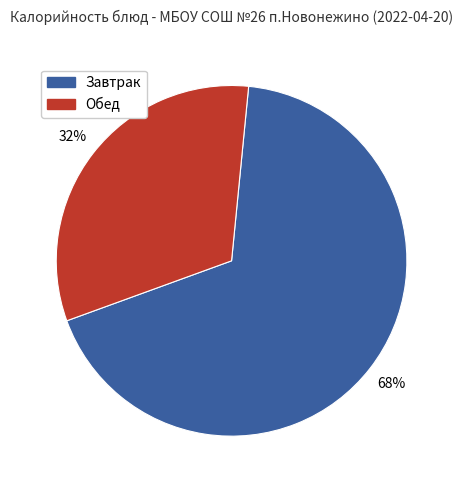

Is there a majority slice in this chart?

Yes